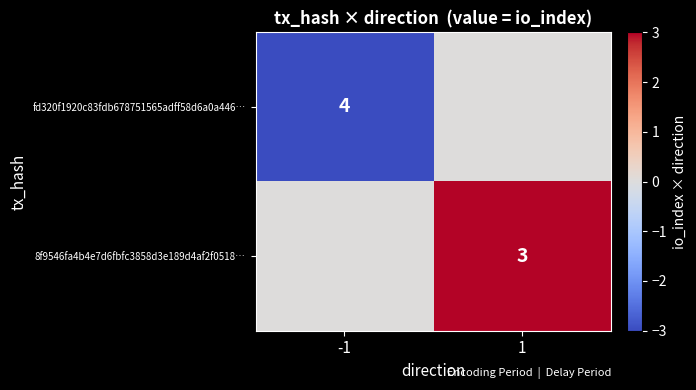

Is the value of fd320f1920c83fdb678751565adff58d6a0a446… at -1 greater than the value of 8f9546fa4b4e7d6fbfc3858d3e189d4af2f0518… at 1?

Yes